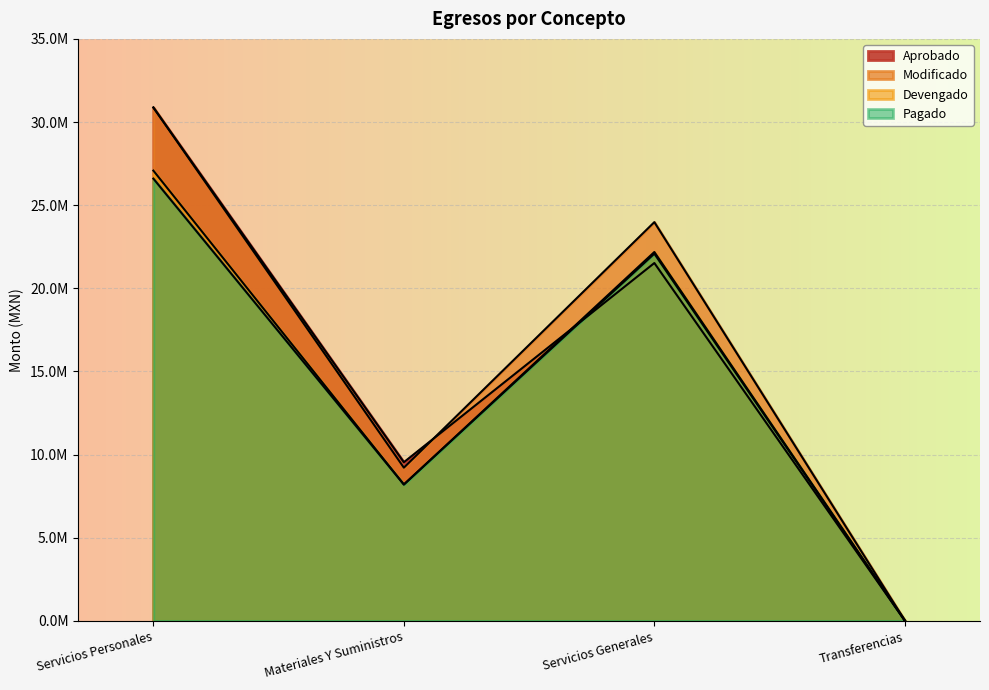

Which series has the largest total across all categories?

Modificado